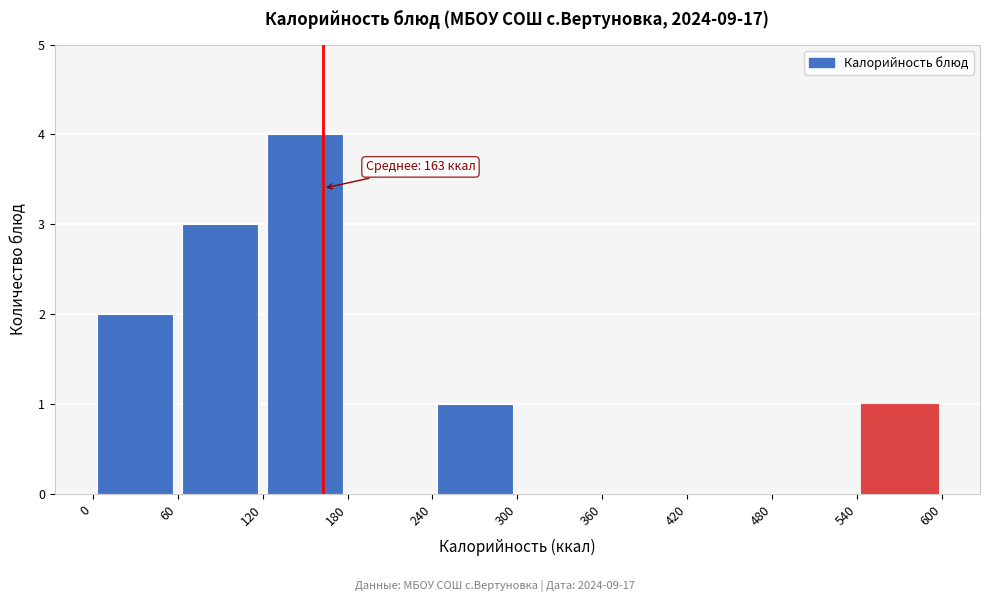

Which range on the x-axis has the tallest bar?

120 to 180